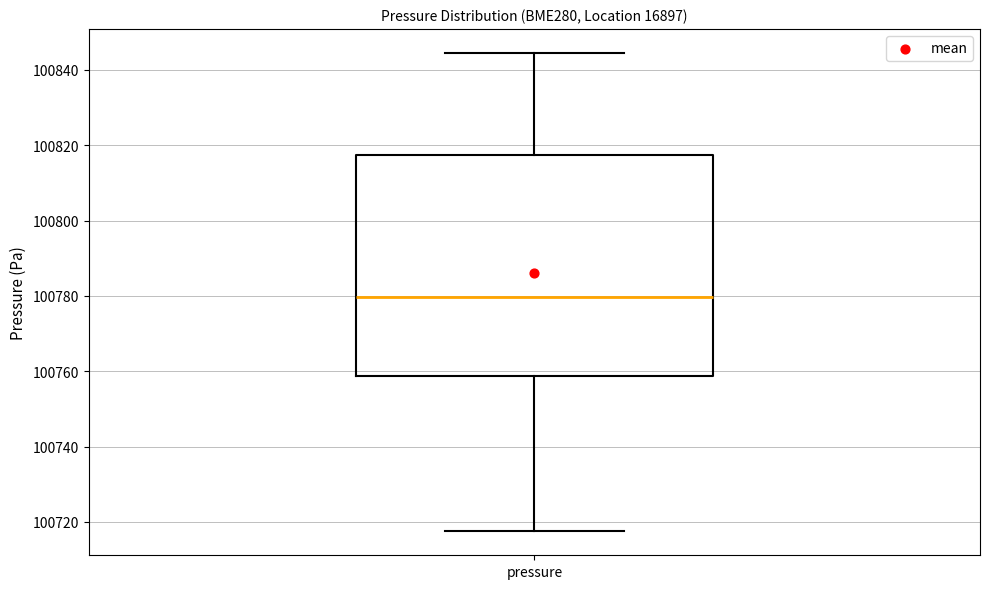

Transcribe this box plot: give where the median line is, the range the box spans, and where the two whiskers end, as read against the y-axis. The values are not printed on the chart, so give them approximately, as read against the axis.

median 100780, box 100758 to 100818, whiskers 100718 to 100844